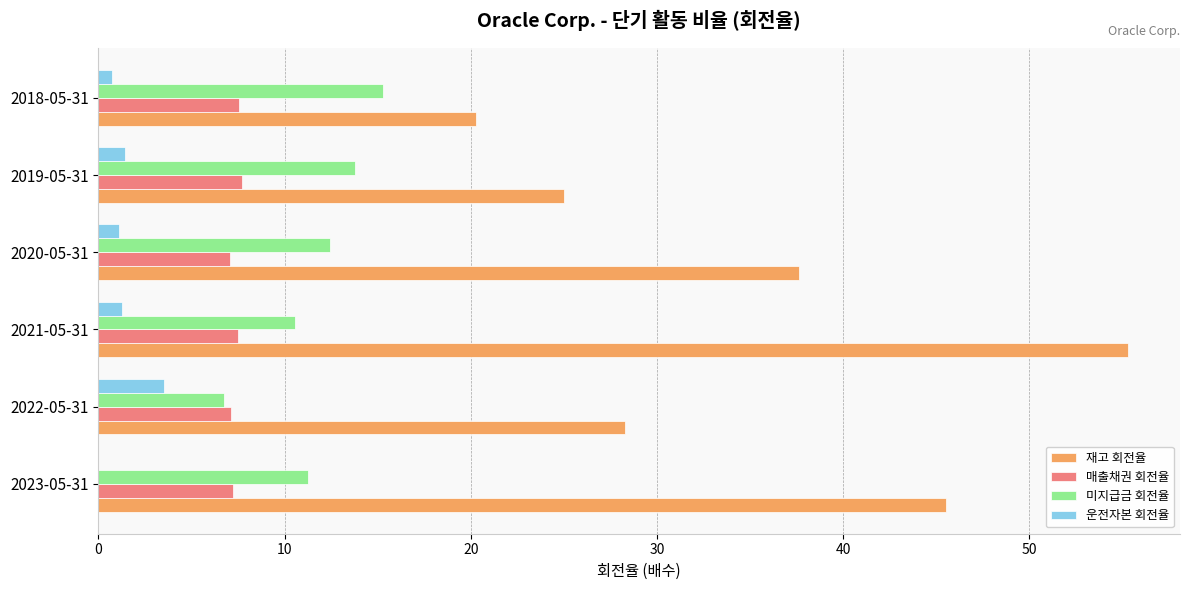

What is the sum of all 매출채권 회전율 values?

44.1